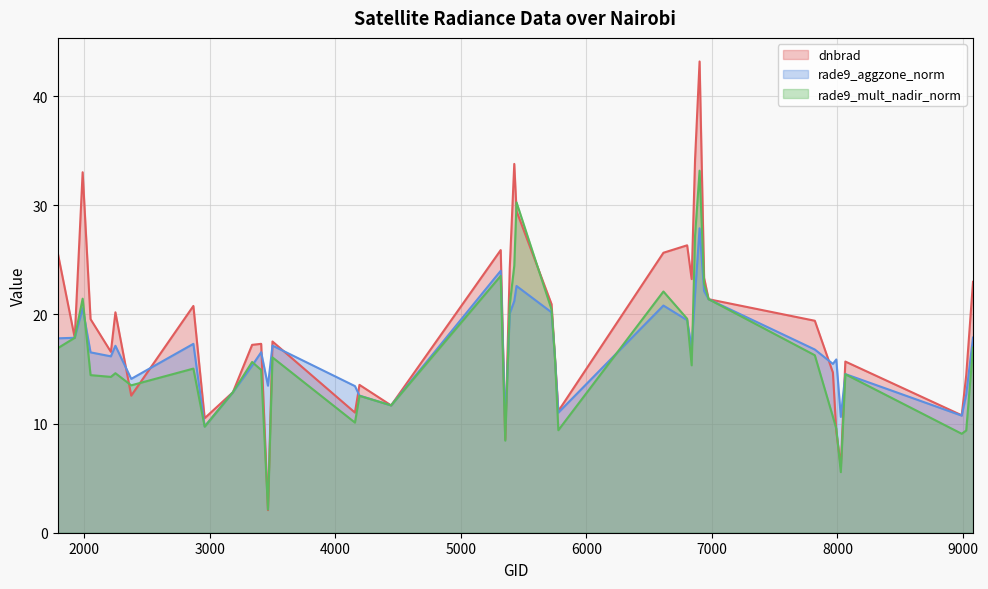

True or false: rade9_mult_nadir_norm has more than 1 interior local peaks.

True